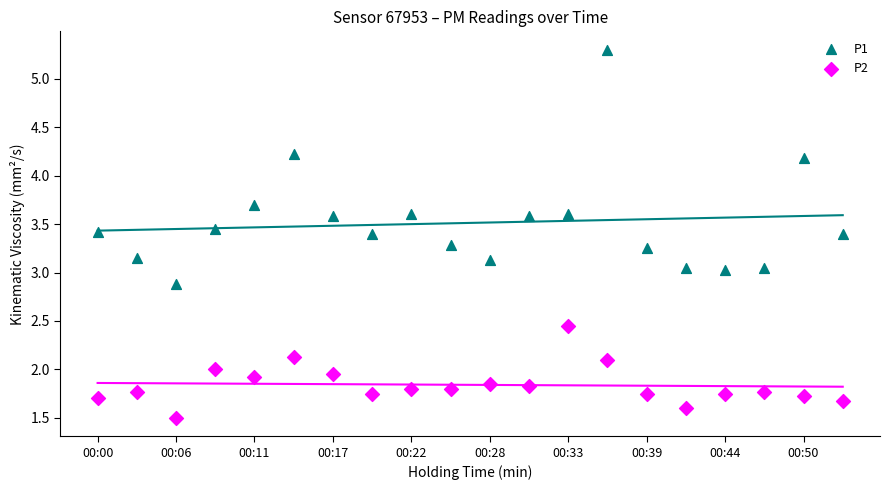

Which series contains the lowest Y value?

P2